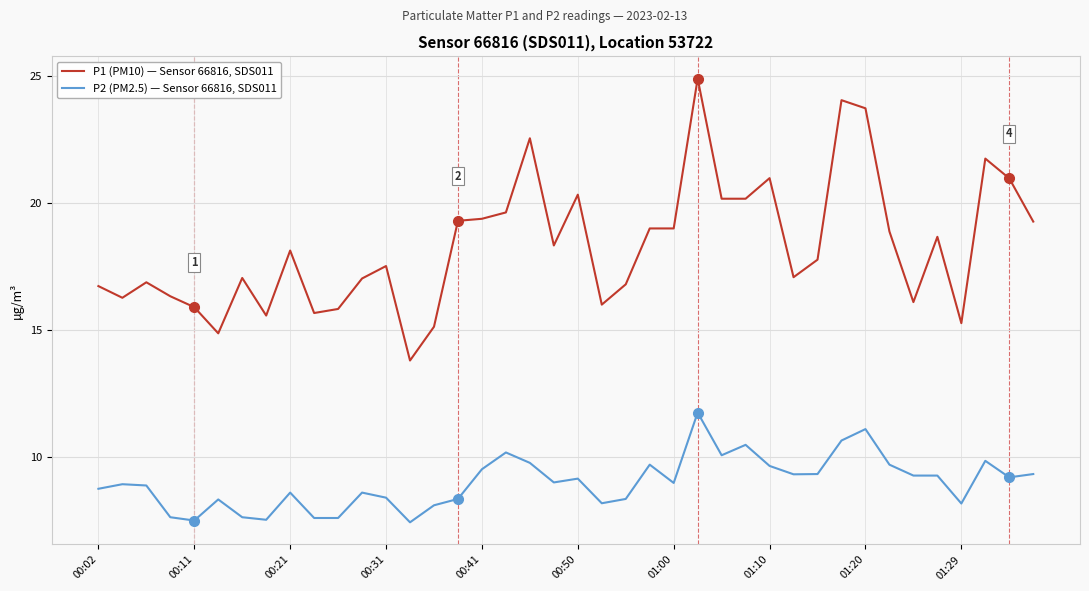

What is the difference between the maximum and minimum values in the P1 (PM10) — Sensor 66816, SDS011 series?

11.1